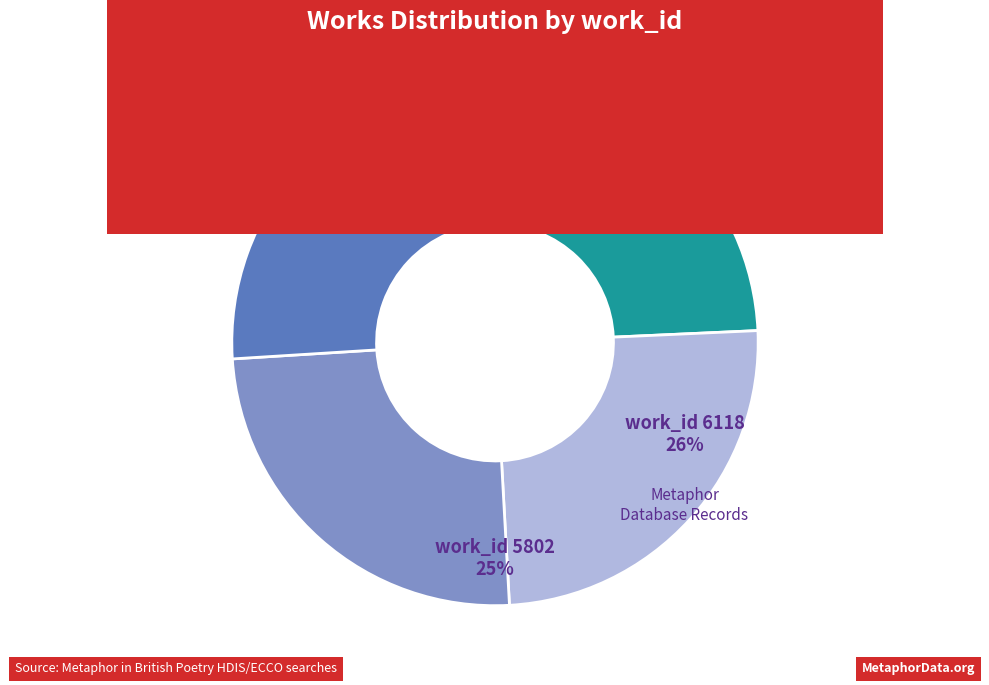

Does any single category account for the majority?

No